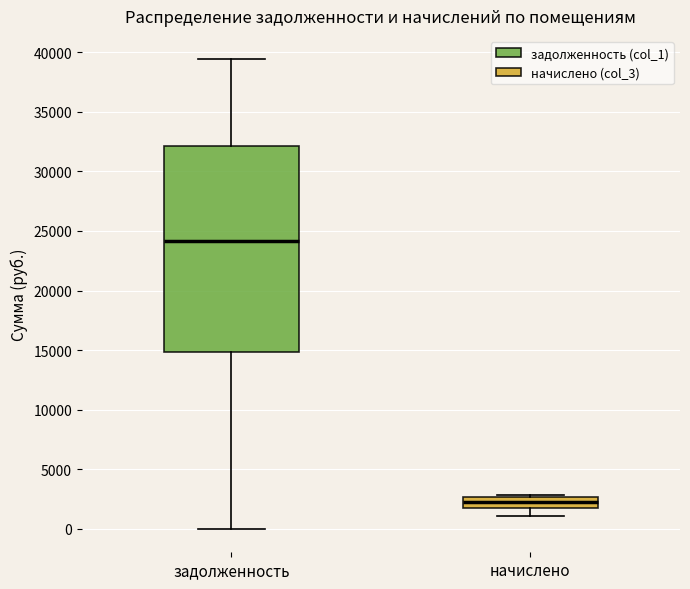

Reading left to right, transcribe this box plot: for each box, give where its median line is, the range the box spans, and where its two whiskers end, as read against the y-axis. The values are not printed on the chart, so give them approximately, as read against the axis.

задолженность: median 24000, box 15000 to 32000, whiskers 0 to 39500
начислено: median 2000 (inside the box), box 2000 to 2500, whiskers 1000 to 3000